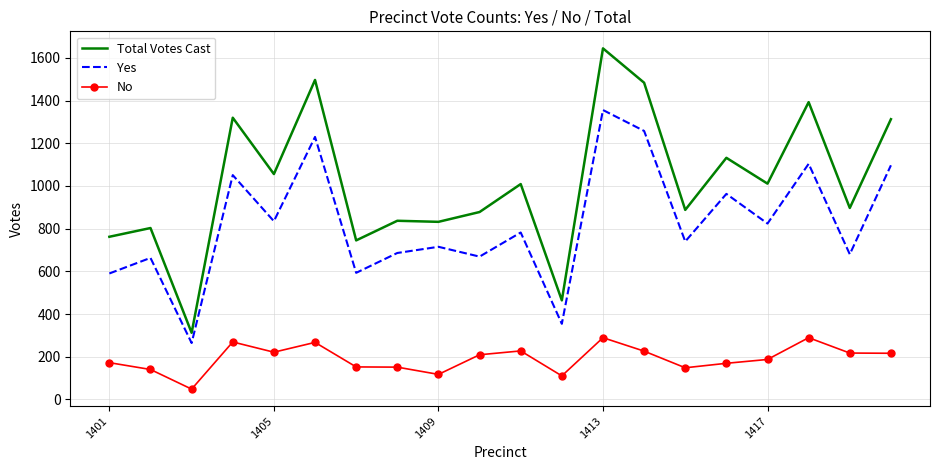

What is the smallest value displayed?

48